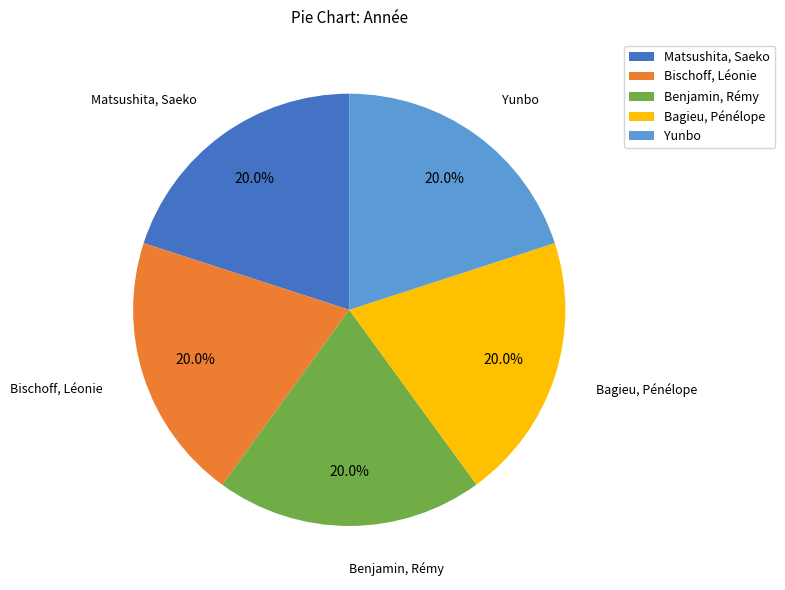

Count the number of slices in the pie.

5